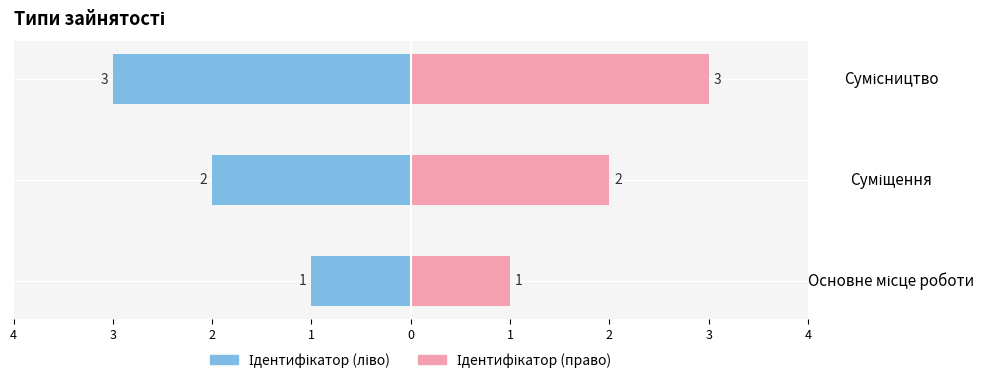

Is the value of Ідентифікатор (право) at Суміщення greater than the value of Ідентифікатор (ліво) at Сумісництво?

Yes